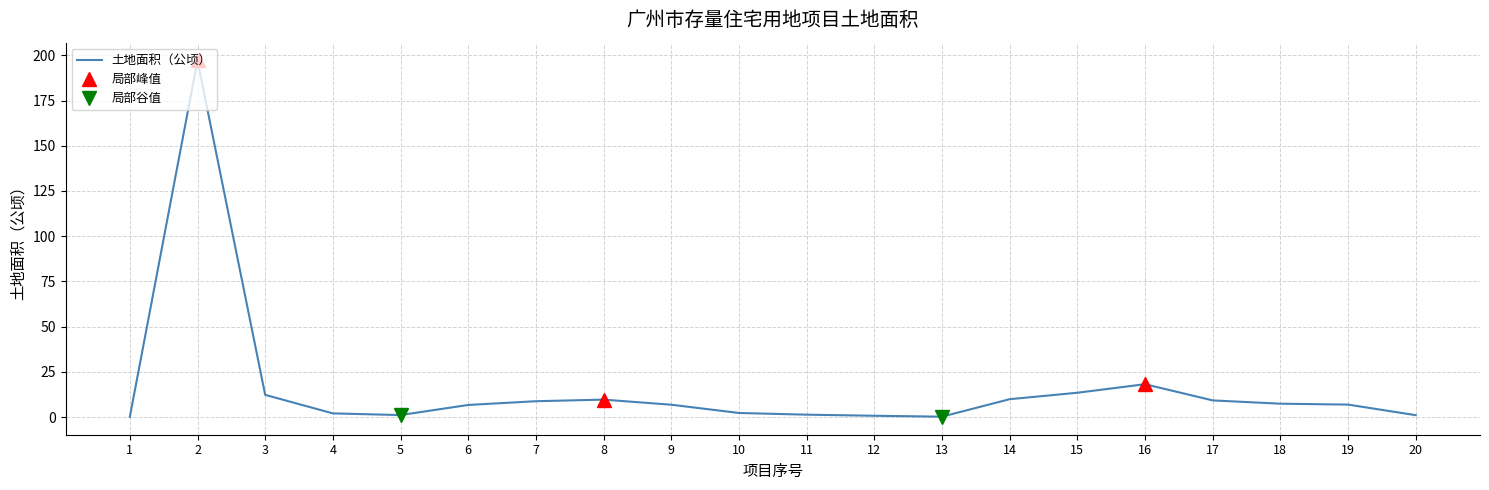

At which category does the data reach its first local peak?

2